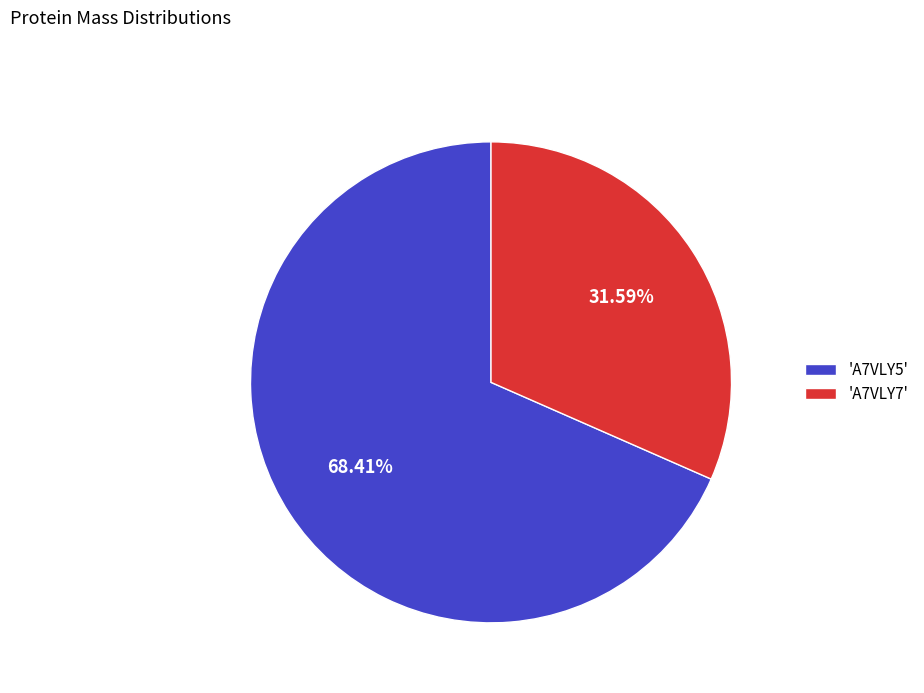

Approximately how many times larger is the value at 'A7VLY7' compared to 'A7VLY5'?

0.5